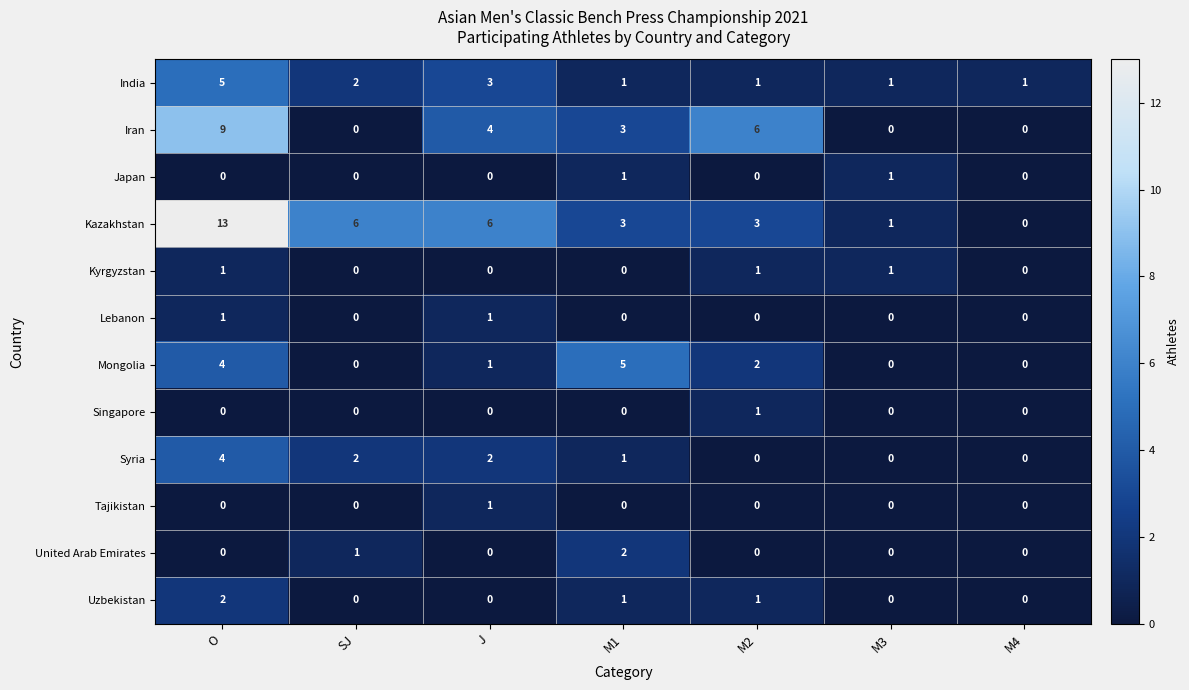

At which category is the sum across all series the highest?

O